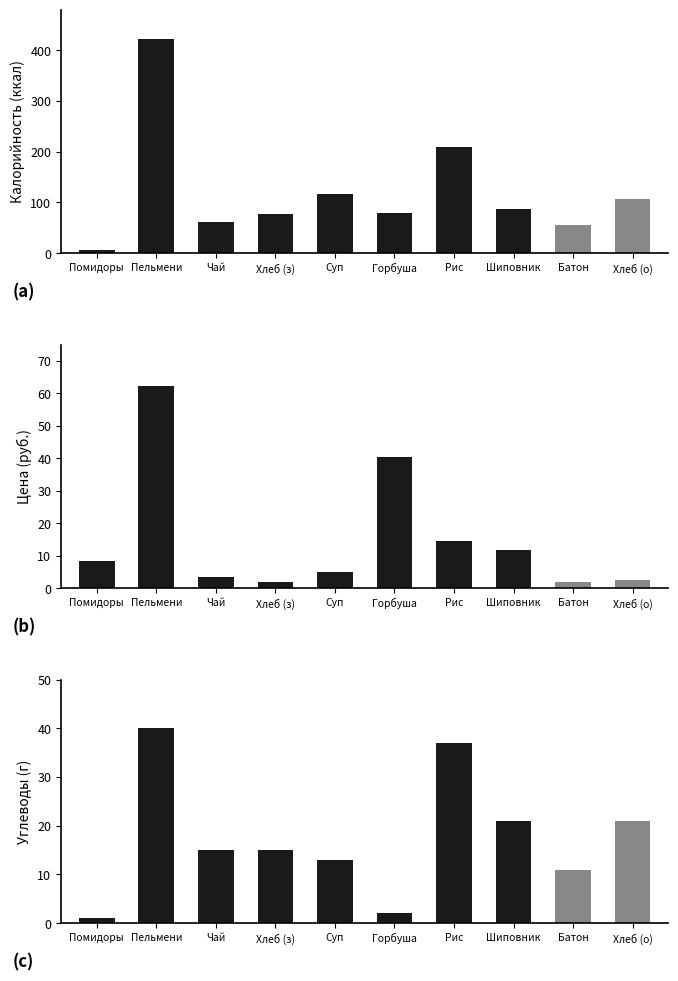

At which label is Калорийность closest to 214?

Рис